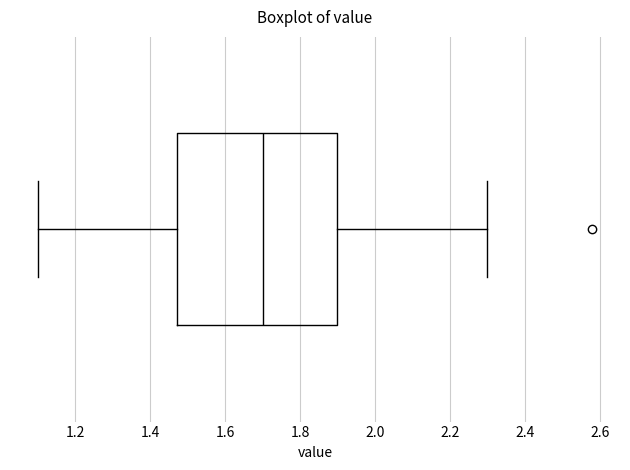

Read this box plot against the x-axis: the position of the median line, the range covered by the box, and the ends of both whiskers. The values are not printed on the chart, so give them approximately, as read against the axis.

median 1.70, box 1.48 to 1.90, whiskers 1.10 to 2.30